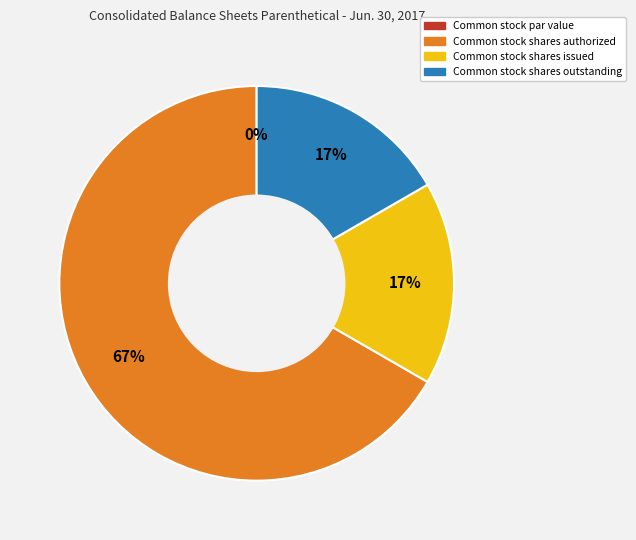

What is the change in value from Common stock par value to Common stock shares authorized?

+200000000.0